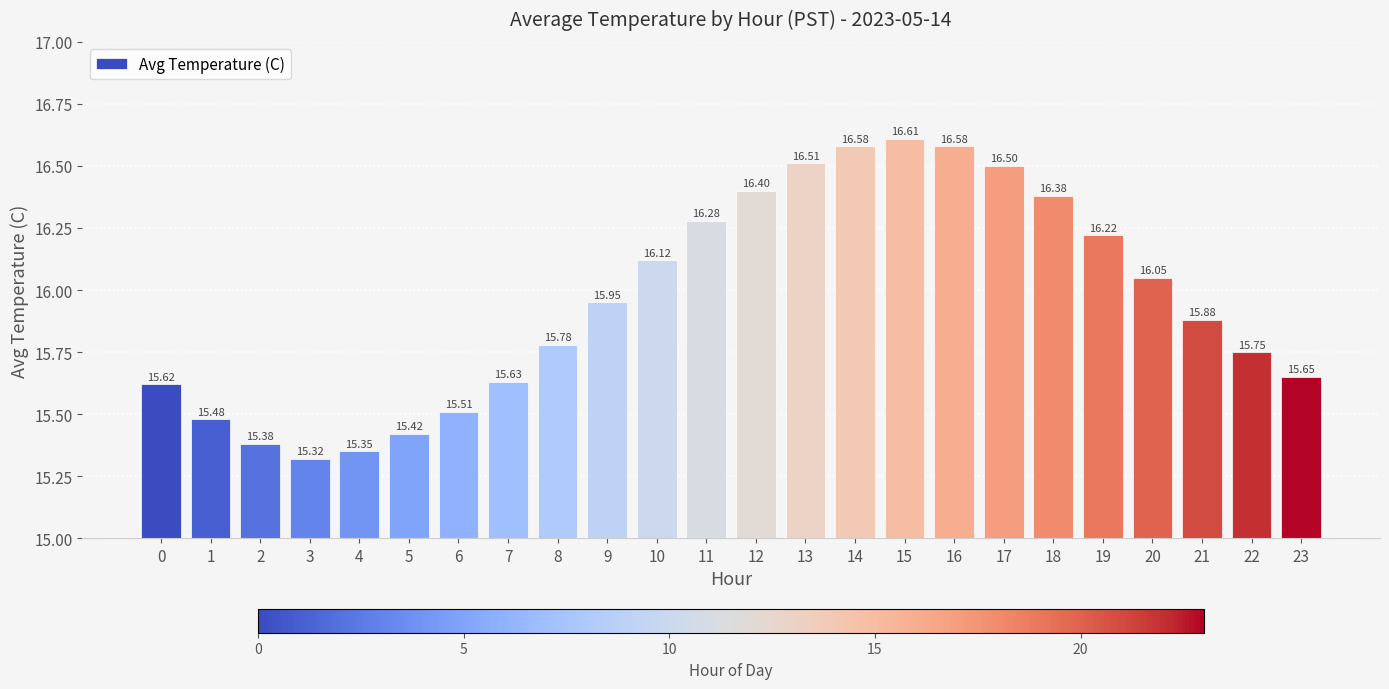

The value at 7 is 8.7. True or false?

False